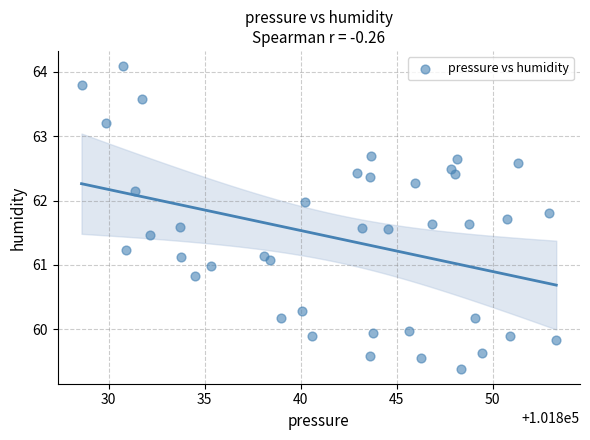

What is the range of X values (max minus min)?

24.7